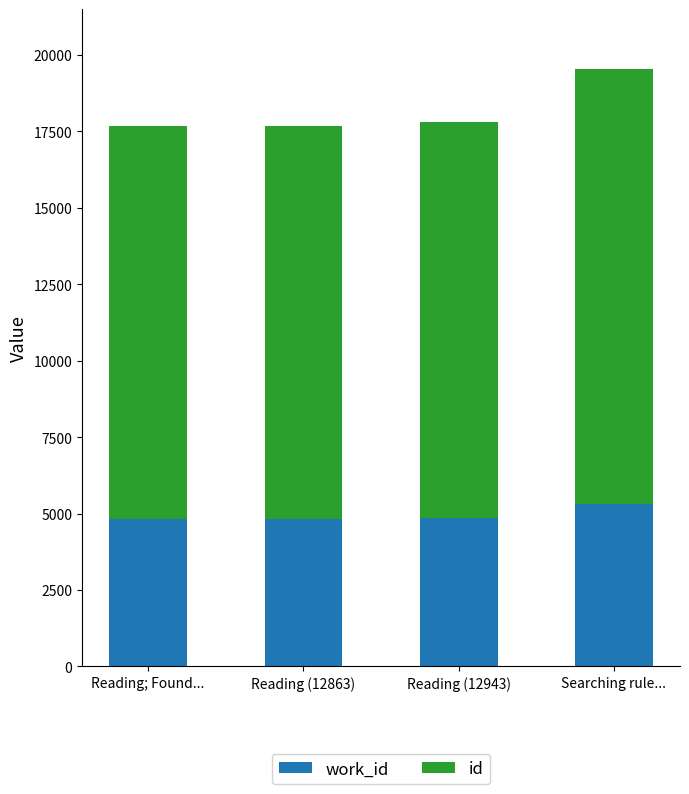

At which category is the sum across all series the highest?

Searching rule...